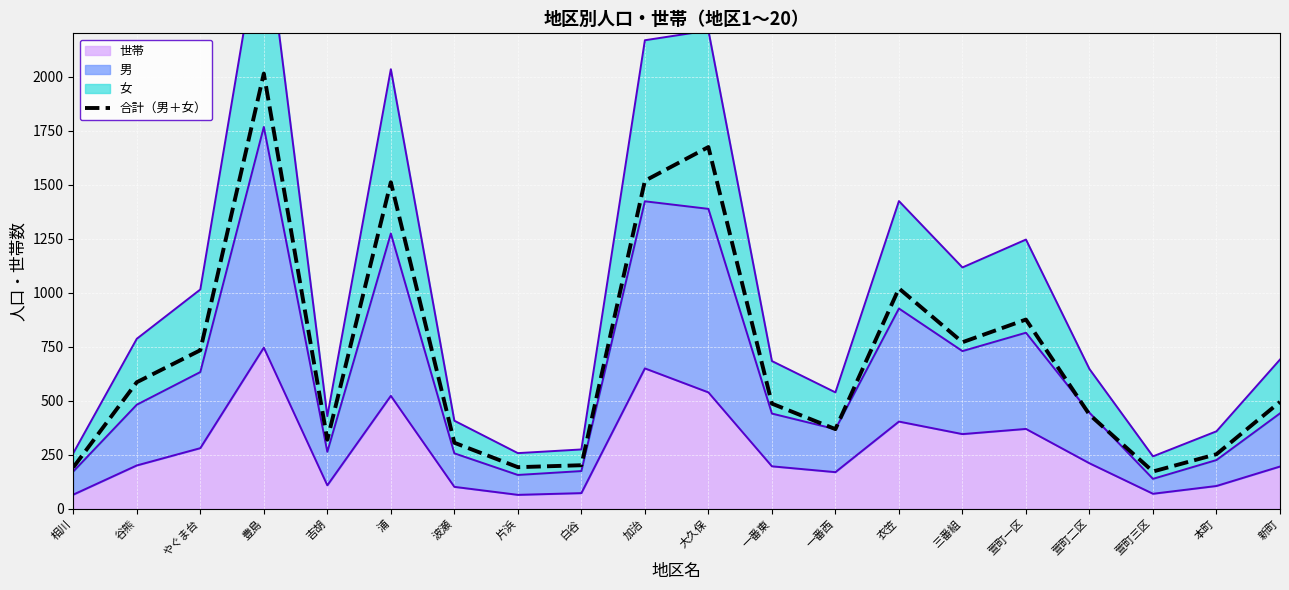

Reading left to right, extract all data points from this chart.

相川=192	谷熊=586	やぐま台=734	豊島=2014	吉胡=320	浦=1511	波瀬=306	片浜=193	白谷=202	加治=1518	大久保=1674	一番東=487	一番西=369	衣笠=1020	三番組=771	萱町一区=876	萱町二区=436	萱町三区=173	本町=253	新町=495